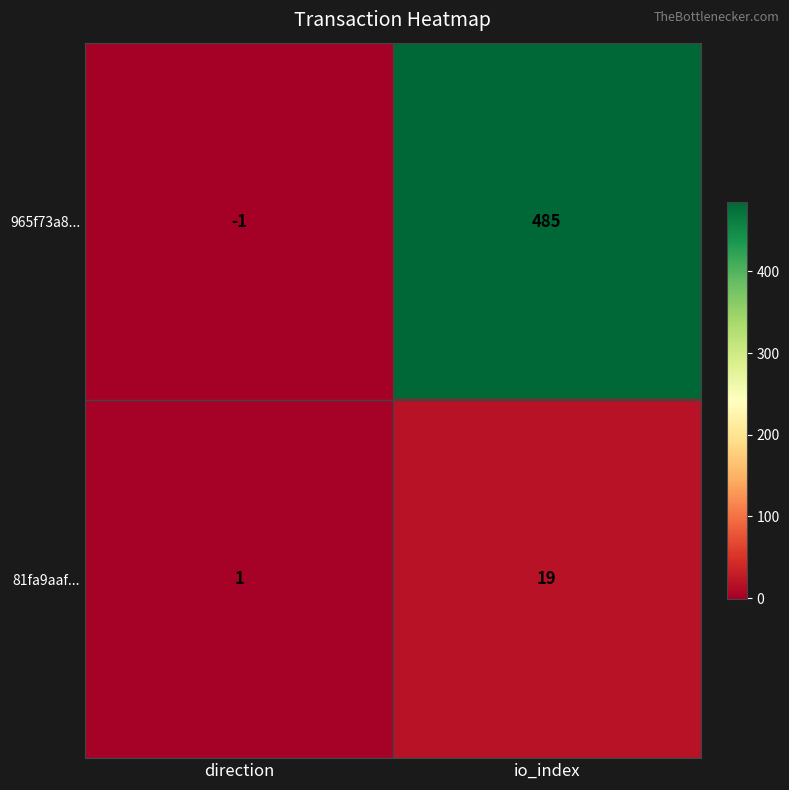

At which label does 965f73a8... reach its minimum?

direction